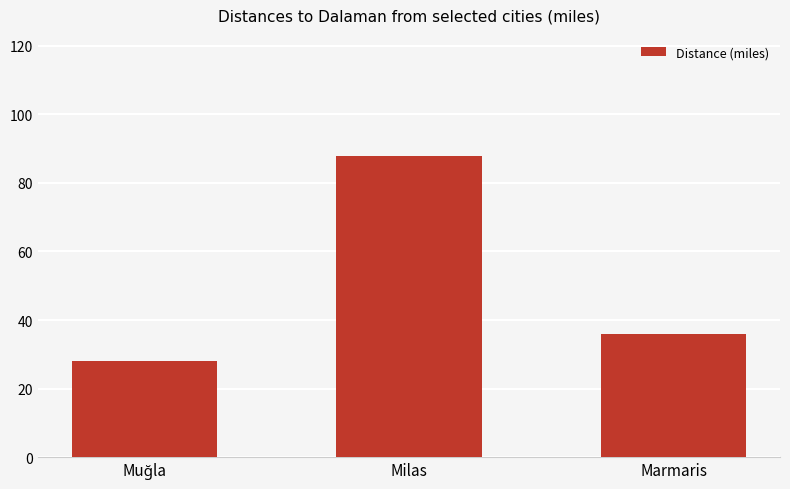

Reading right to left, list all the values displayed in this chart.

36	88	28